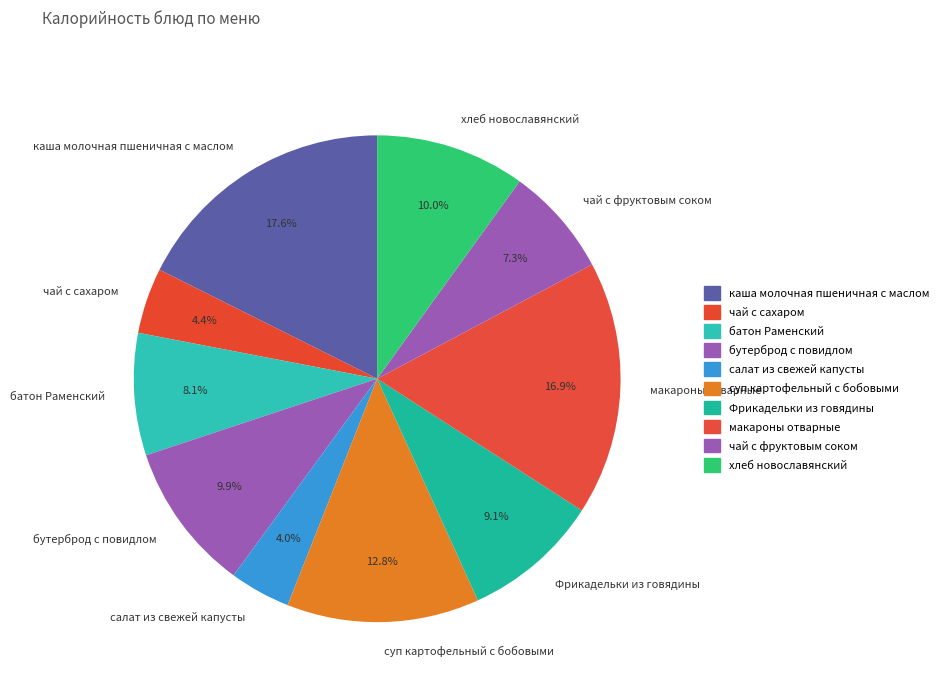

To the nearest percent, what percentage of the pie is макароны отварные?

17%